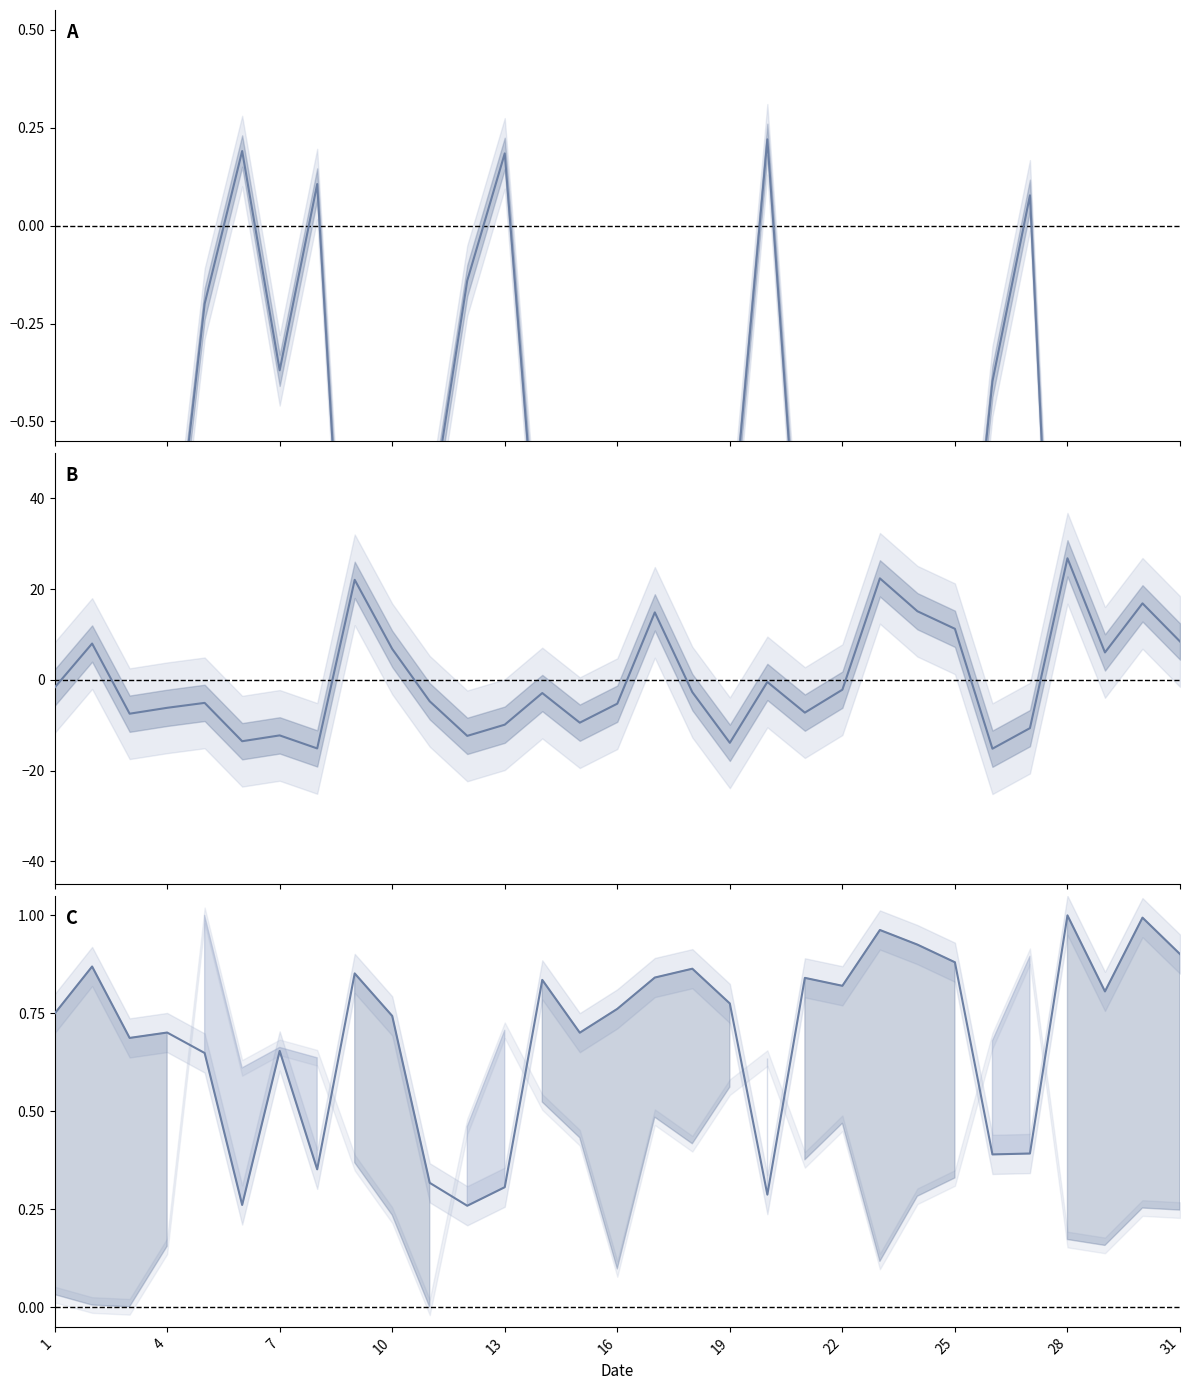

How many interior local valleys does the 0.00-1.00 (norm) series have?

10